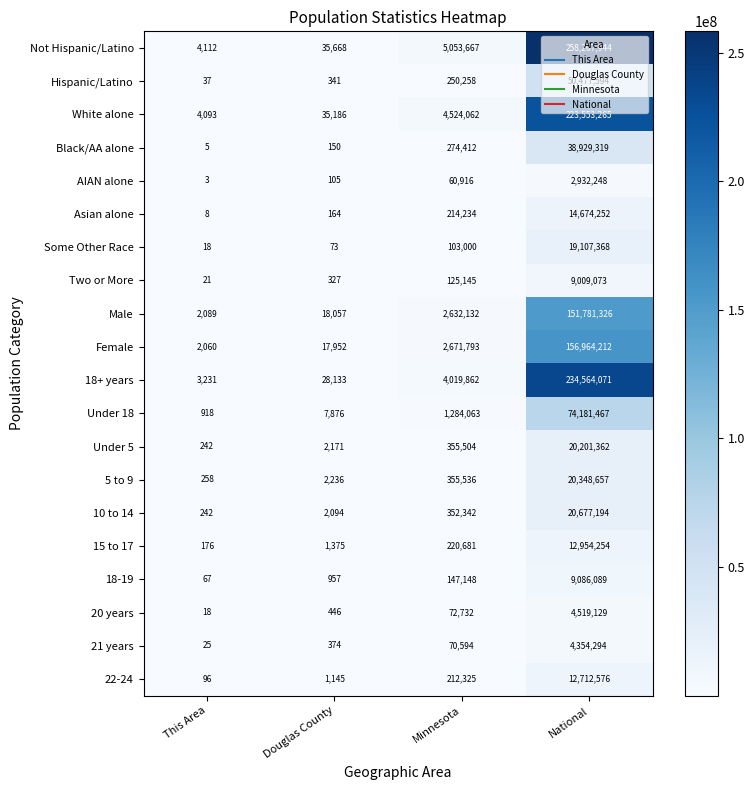

What value does the Asian alone series have at Minnesota, to the nearest 10?

214230